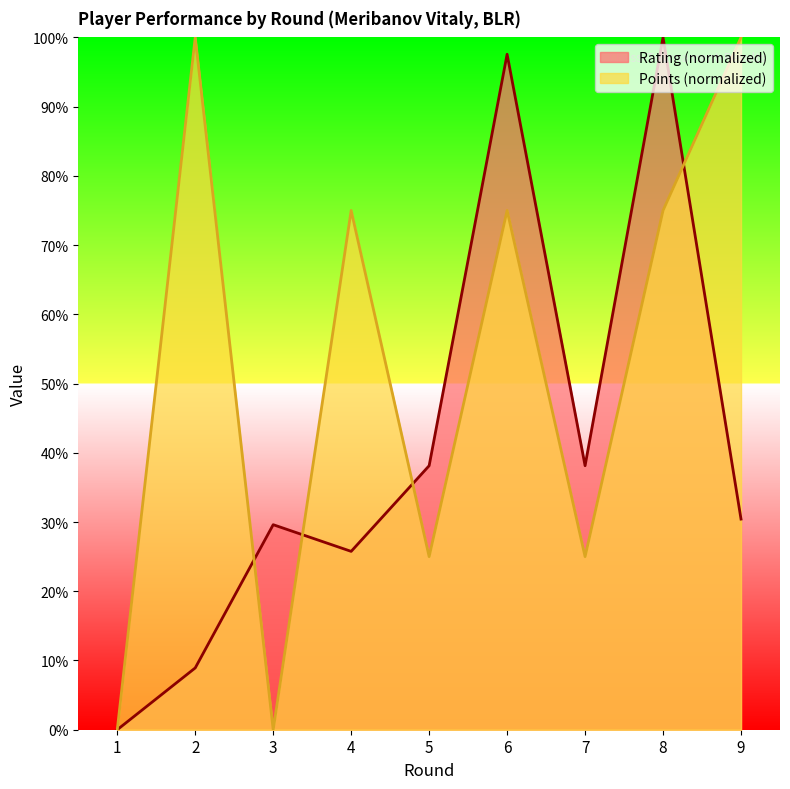

Is the value of Points at 7 greater than the value of Rating at 3?

No